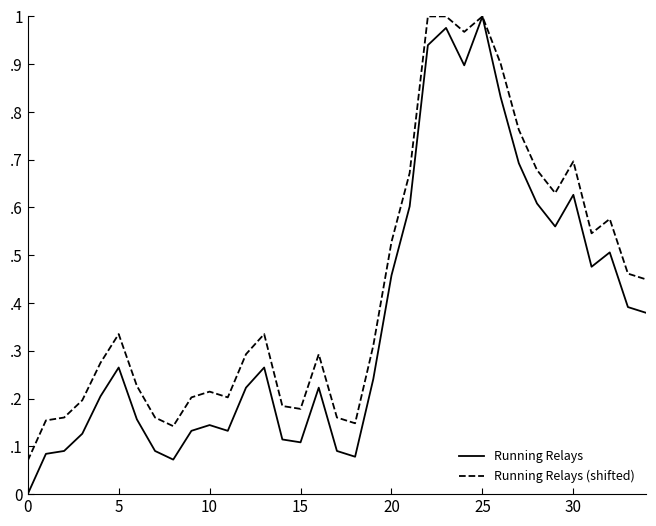

What are all the series names shown in the legend?

Running Relays, Running Relays (shifted)